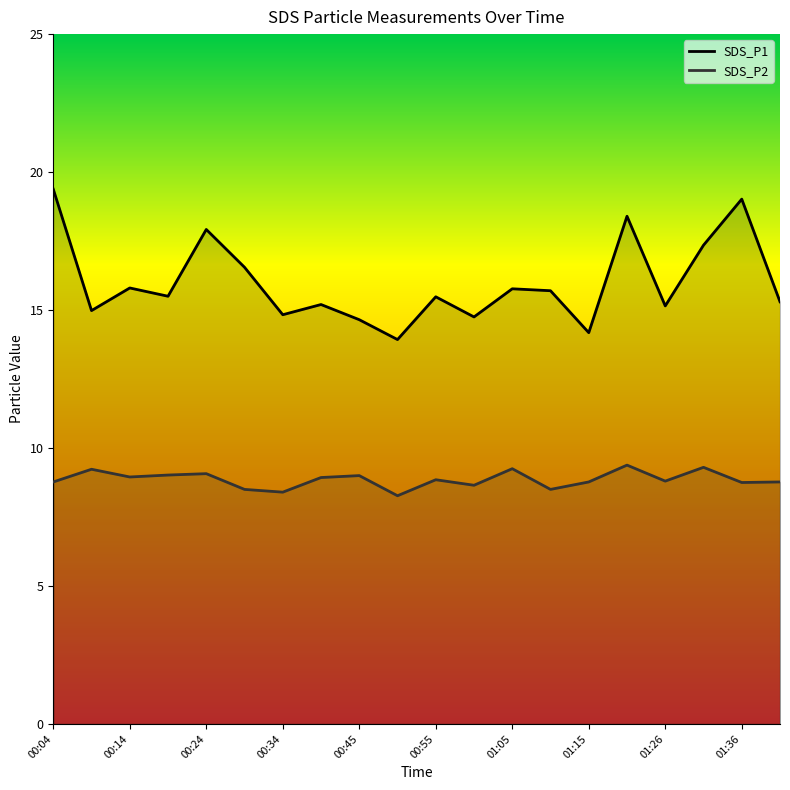

What is the sum of all SDS_P2 values?

177.2